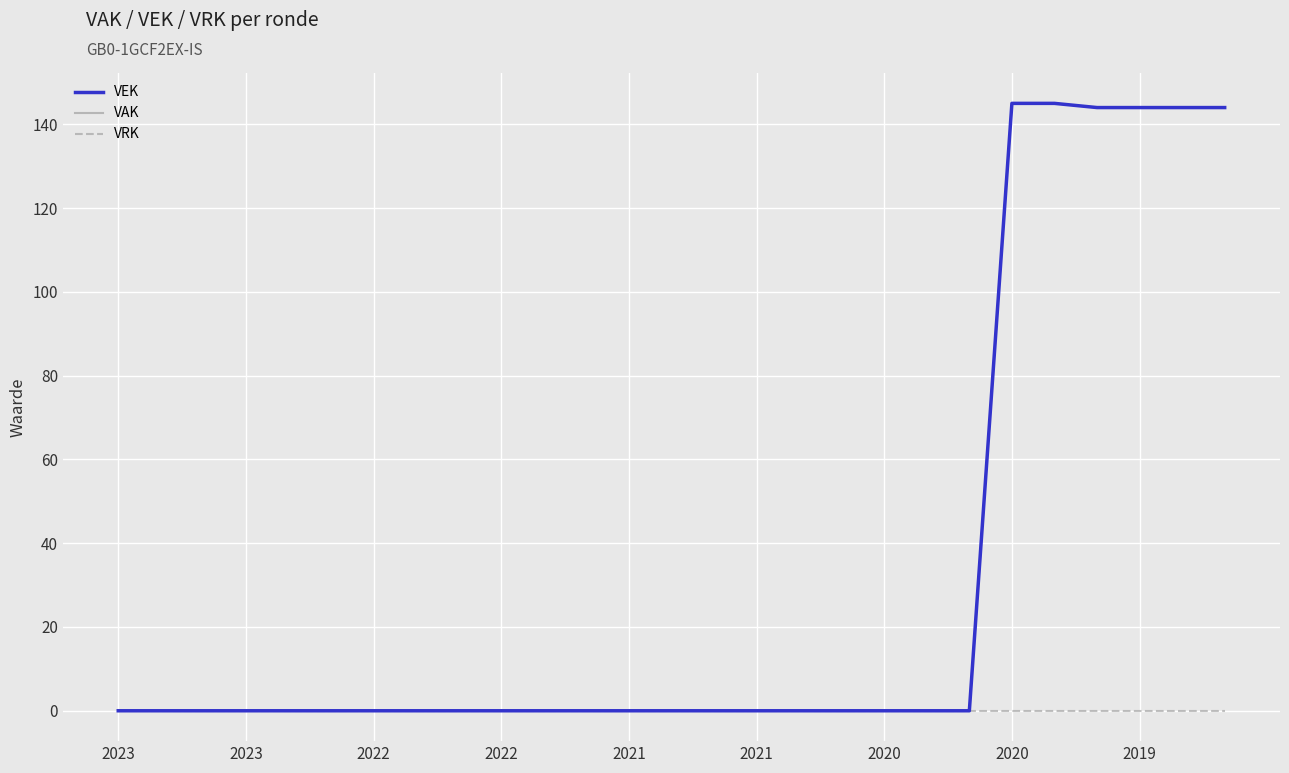

What is the average value of the VEK series?

32